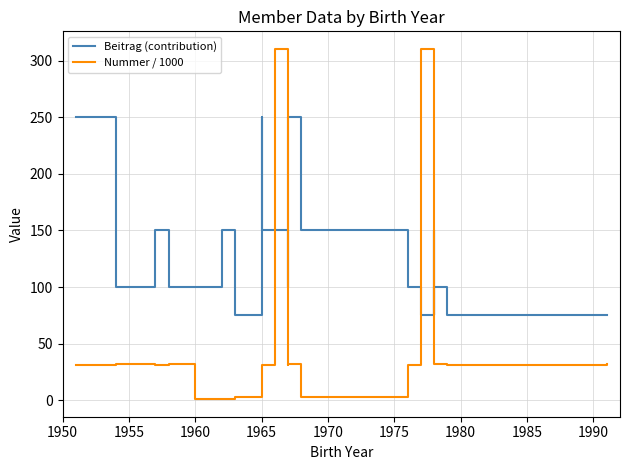

What is the maximum value for Nummer / 1000?

310.3